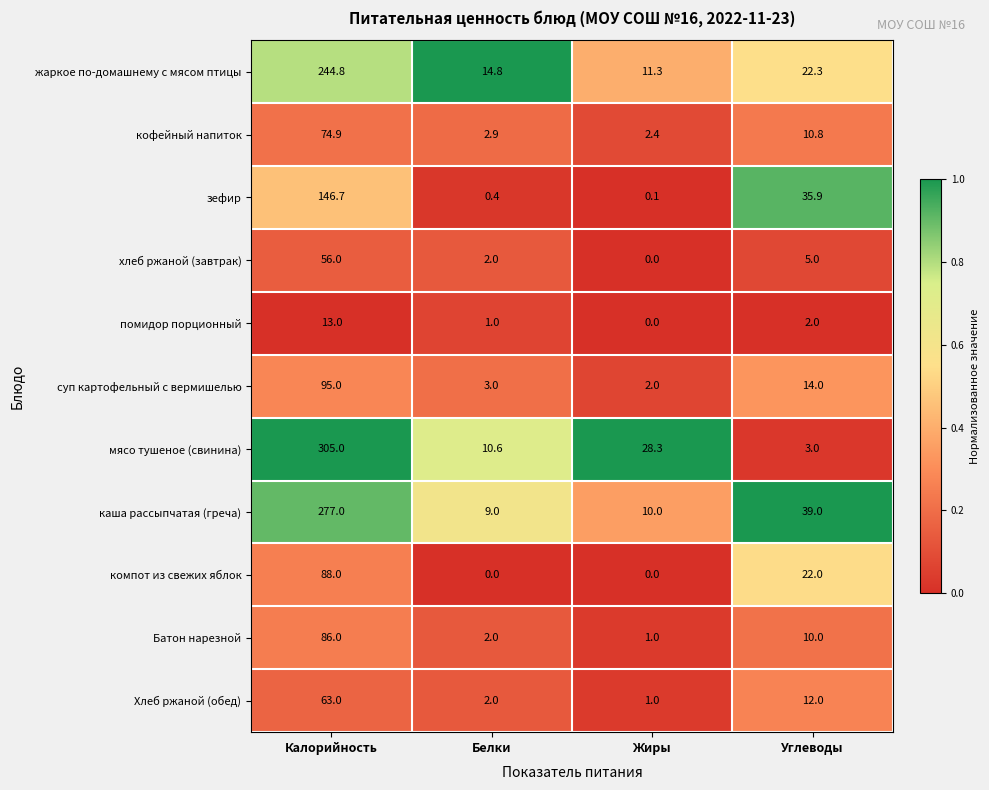

What is the sum of all компот из свежих яблок values?

110.0